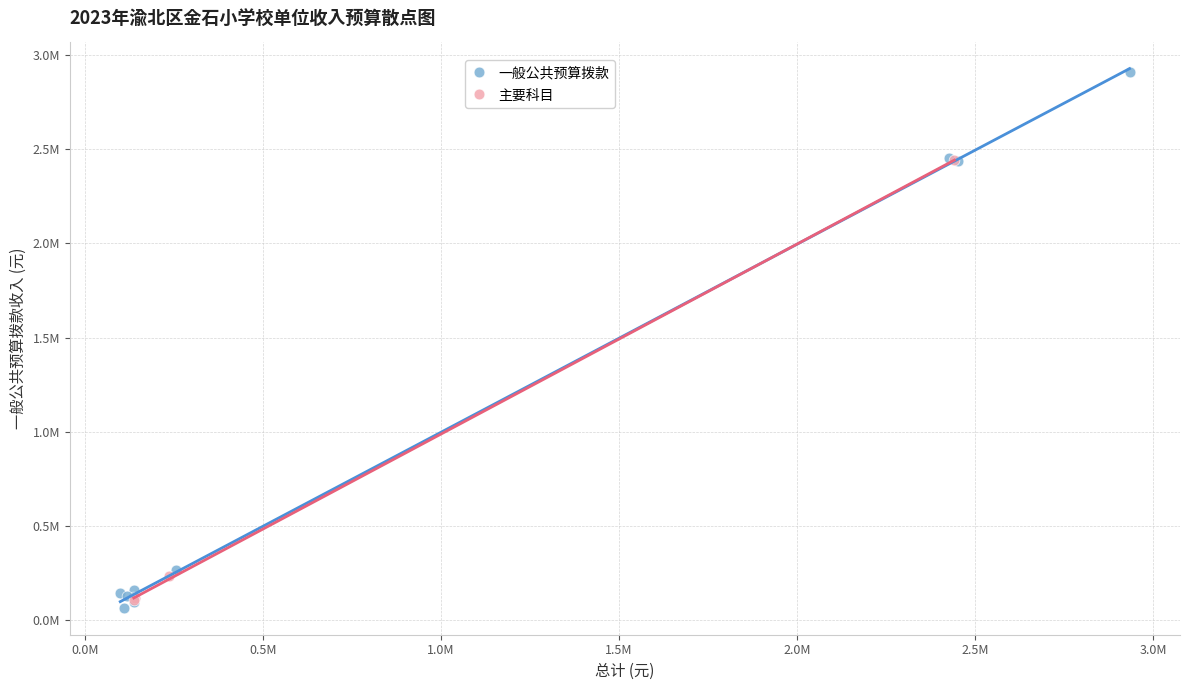

What are all the series names shown in the legend?

一般公共预算拨款, 主要科目